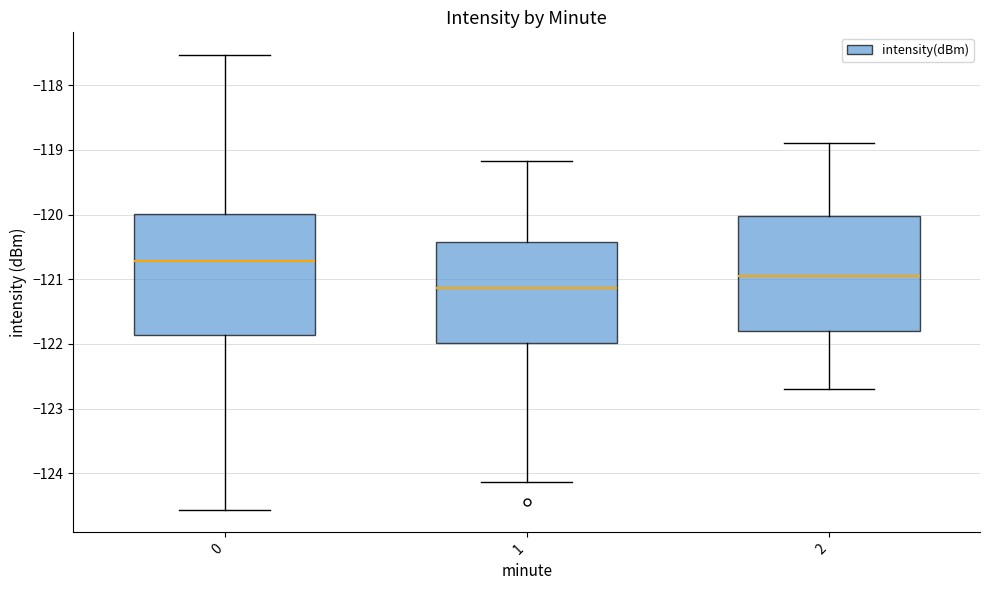

Reading left to right, read every box against the y-axis: the position of its median line, the range the box covers, and the ends of its whiskers. The values are not printed on the chart, so give them approximately, as read against the axis.

0: median -120.7, box -121.9 to -120.0, whiskers -124.6 to -117.5
1: median -121.1, box -122.0 to -120.4, whiskers -124.1 to -119.2
2: median -120.9, box -121.8 to -120.0, whiskers -122.7 to -118.9